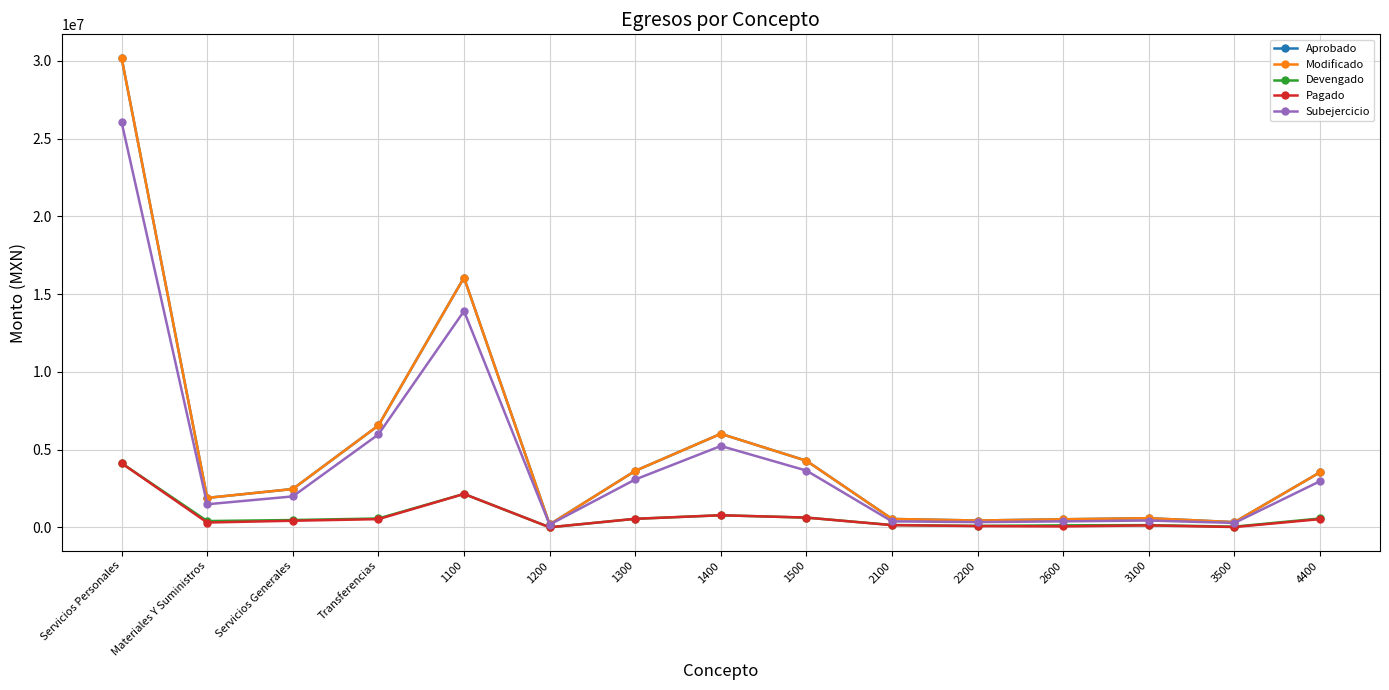

What is the lowest value of the Modificado series?

192000.0